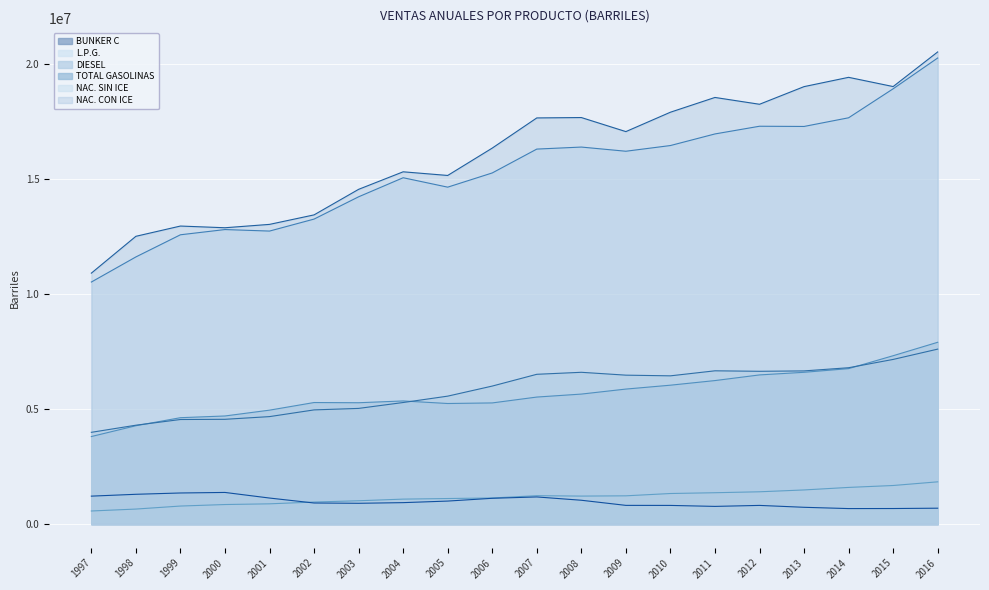

What is the difference between the NAC. CON ICE values at 2010 and 2007?

248257.0